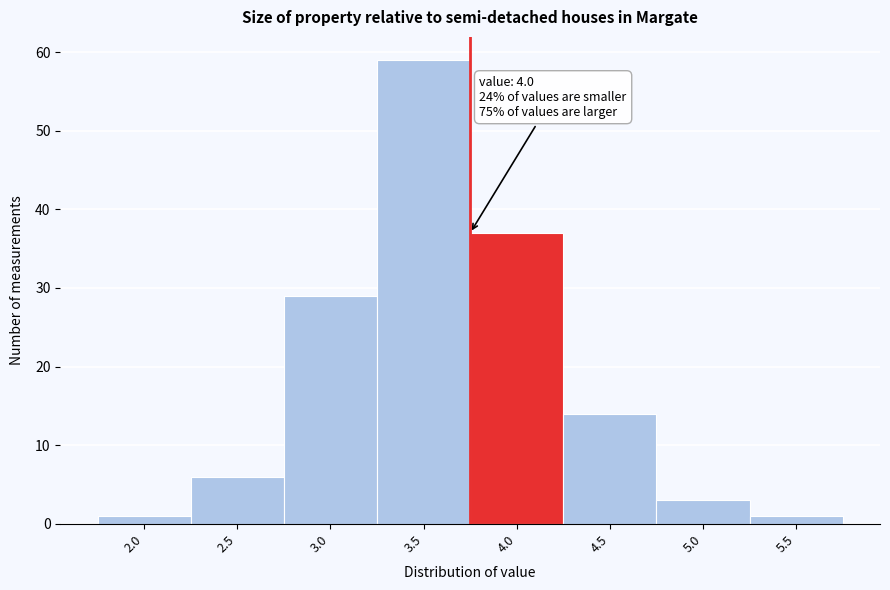

Reading left to right, transcribe all the data shown in this chart.

2.0=1	2.5=6	3.0=29	3.5=59	4.0=37	4.5=14	5.0=3	5.5=1